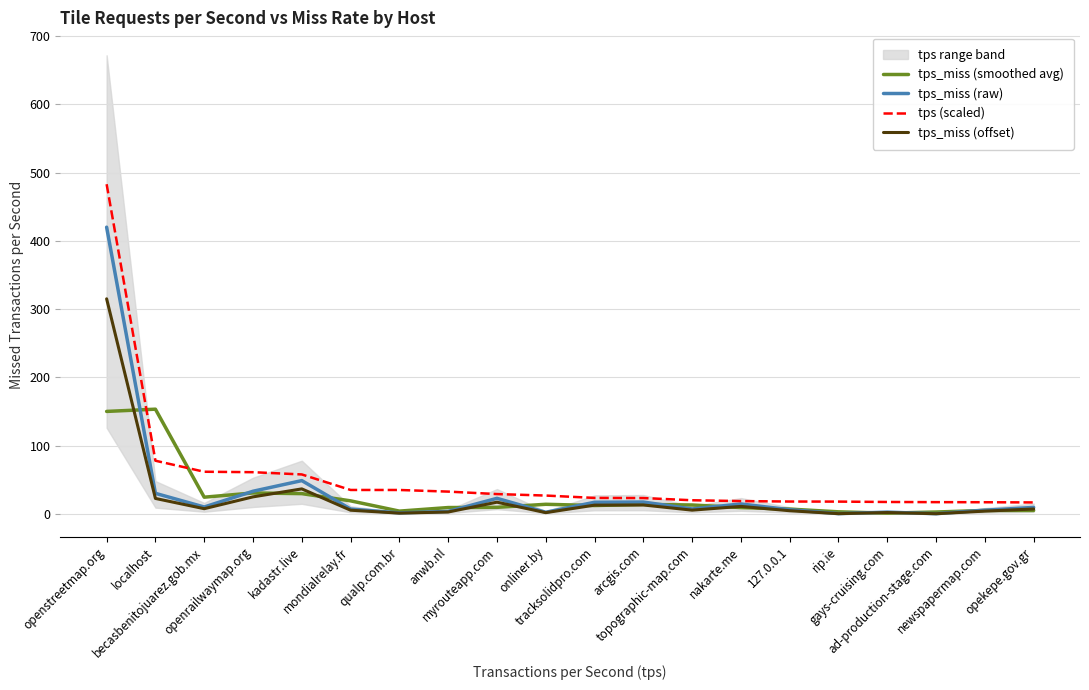

Is the value of tps_miss (smoothed avg) at ad-production-stage.com greater than the value of tps (scaled) at qualp.com.br?

No